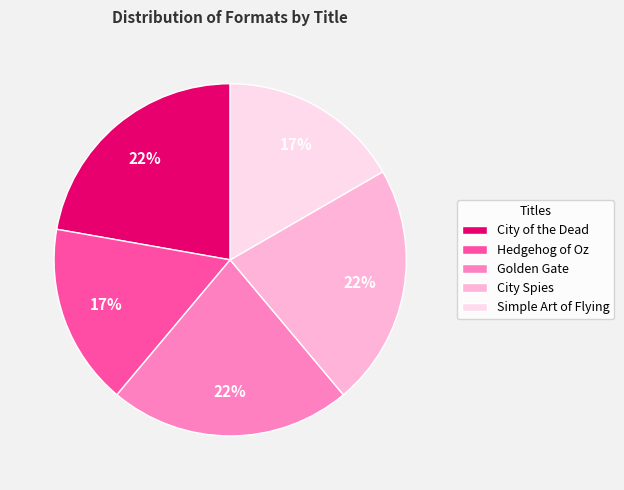

To the nearest percent, what portion does City of the Dead represent?

22%